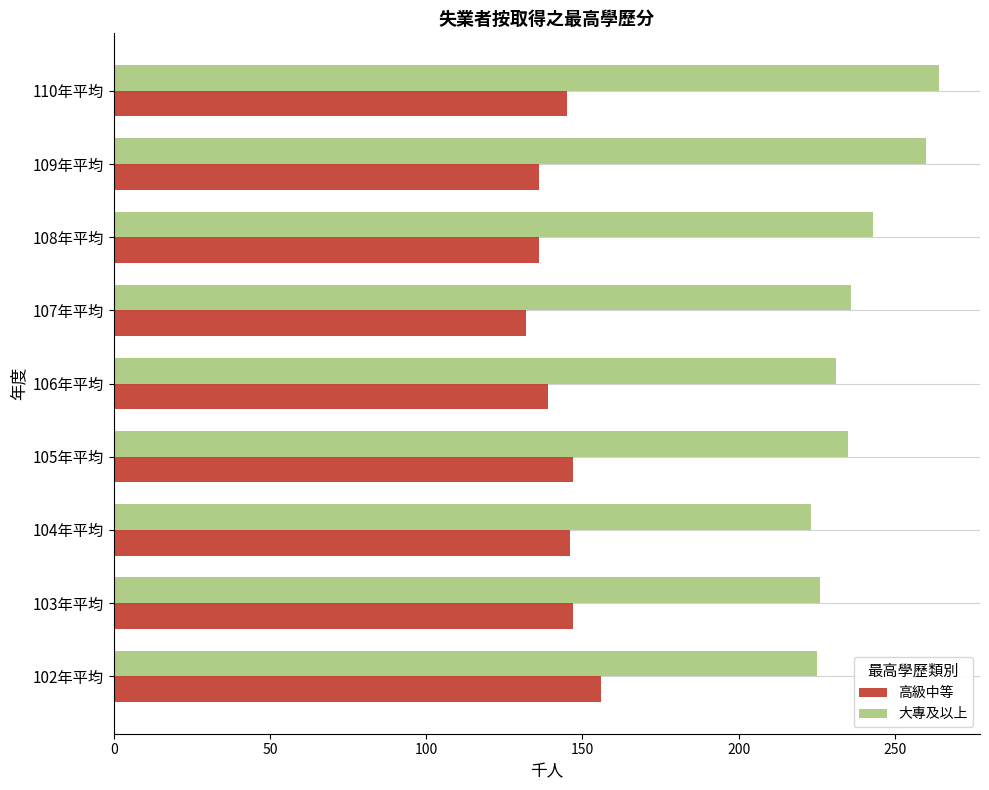

What is the difference between the highest and lowest values at 104年平均?

77